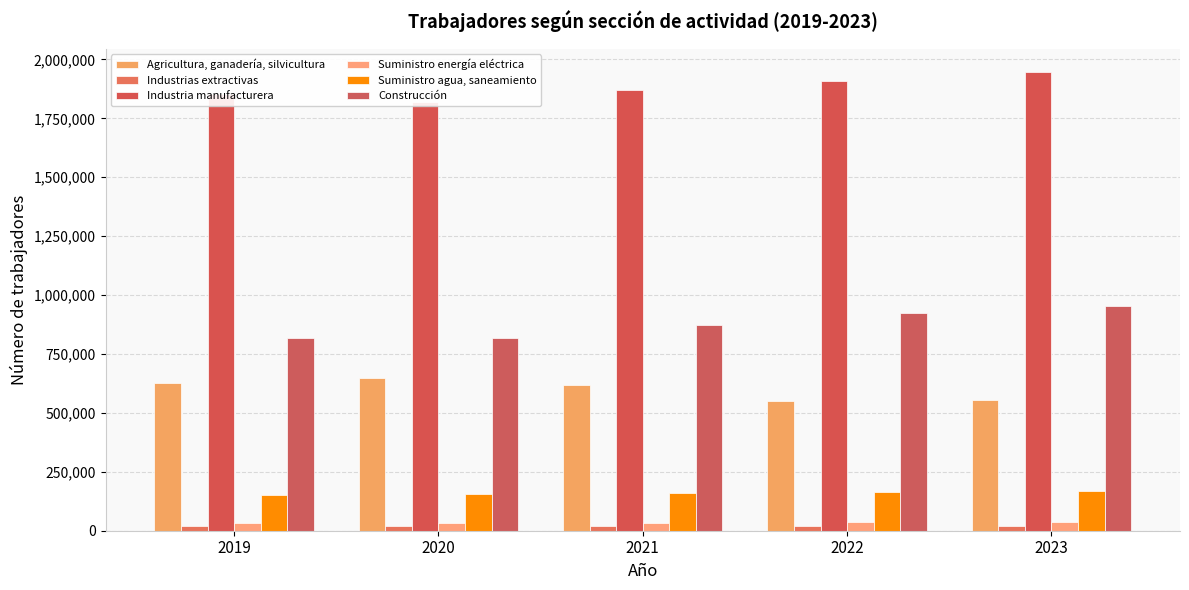

Which series changed the most between 2022 and 2023?

Industria manufacturera